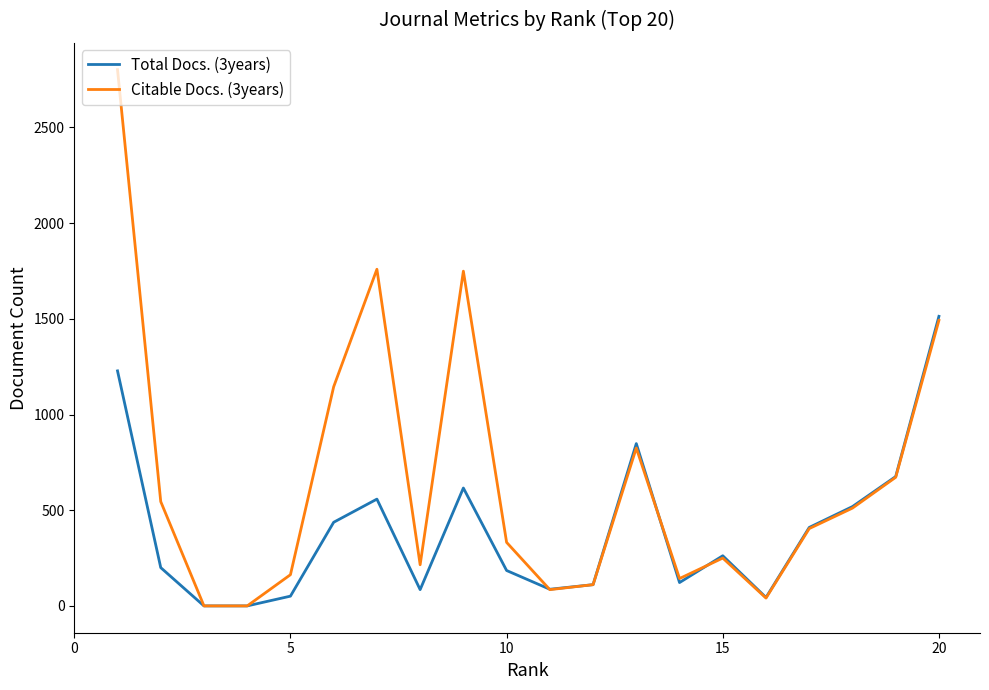

Rank the series by their maximum value, from highest to lowest.

Citable Docs. (3years), Total Docs. (3years)